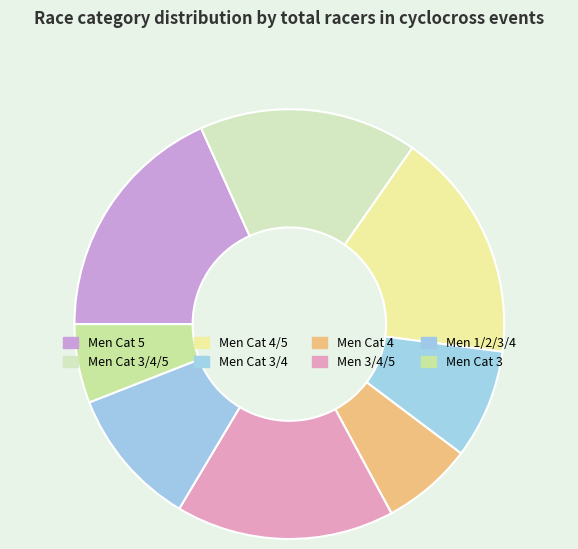

How many slices are in this pie chart?

8